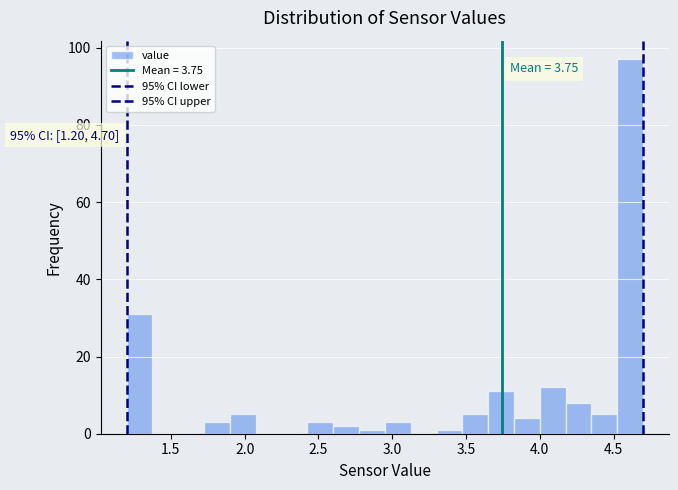

Read against the x-axis, roughly where is the centre of the tallest bar?

4.60